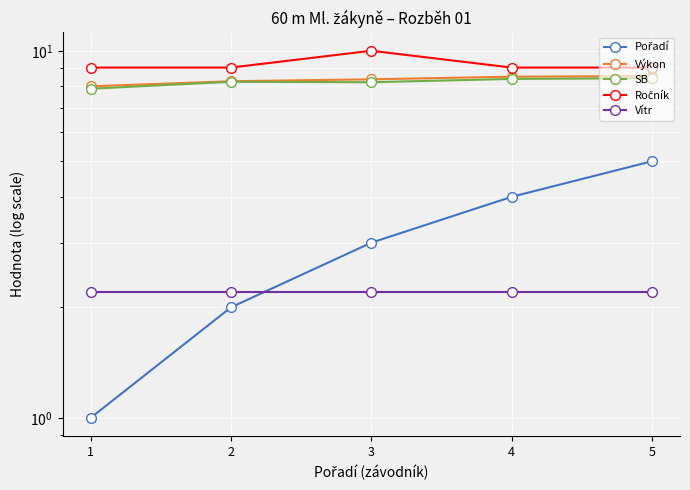

Is this an area chart (filled region under the line)?

No